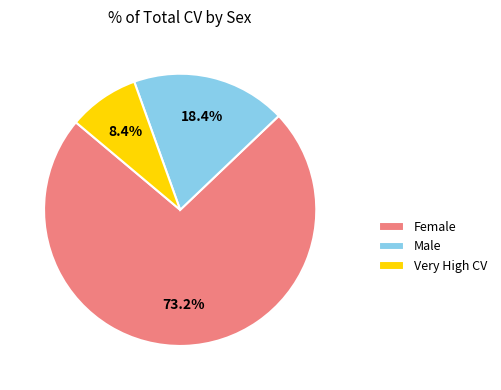

Approximately how many times larger is the value at Male compared to Very High CV?

2.2